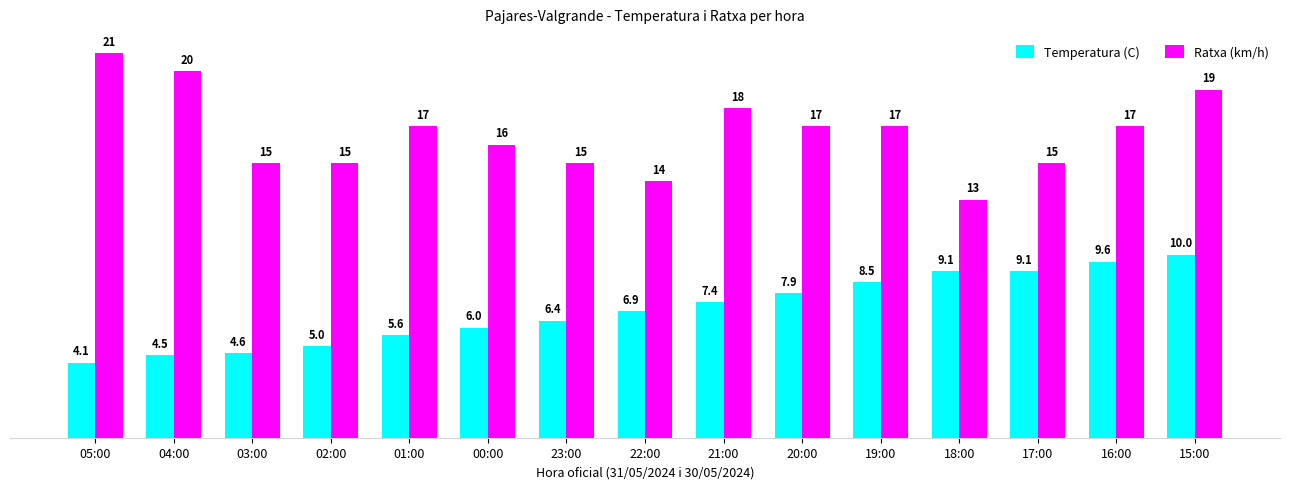

What is the value of the Temperatura (C) bar at the 11th from the left?

8.5